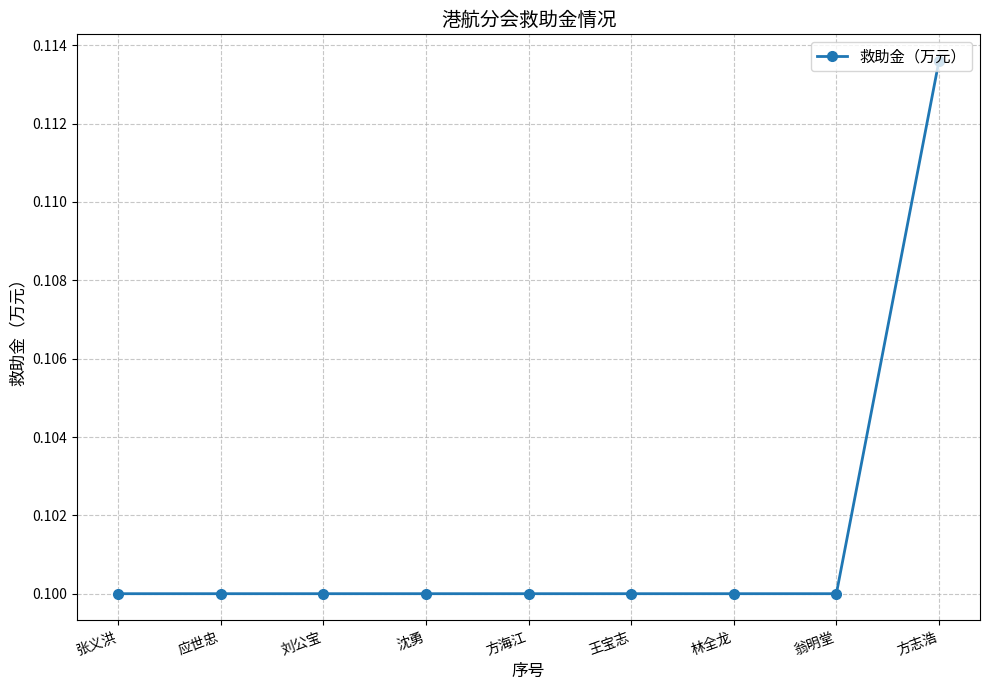

What is the label of the 9th point from the left?

方志浩